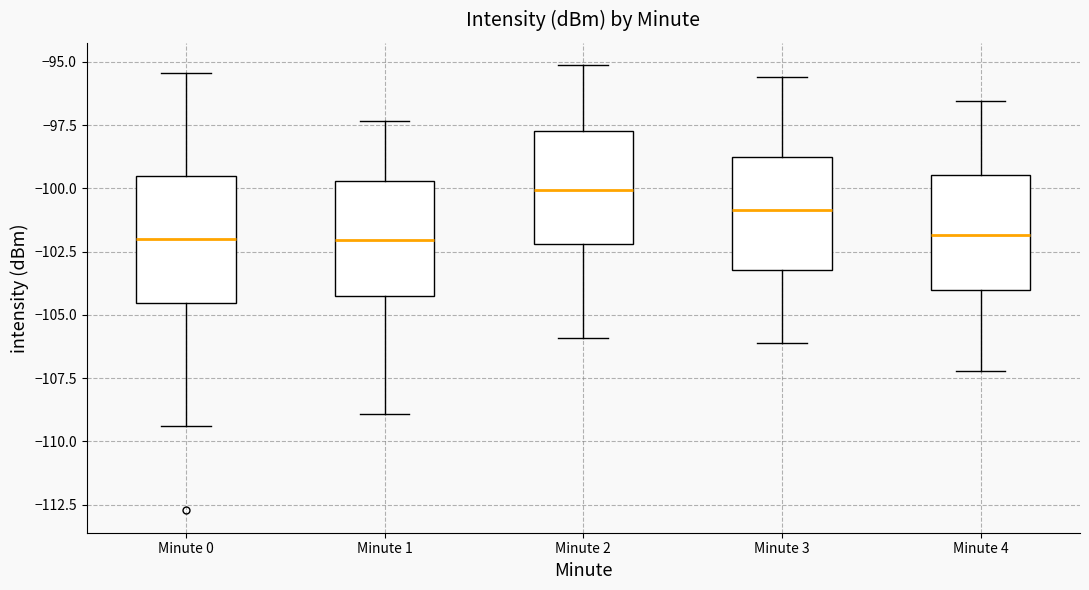

Which box's median line is the highest?

Minute 2